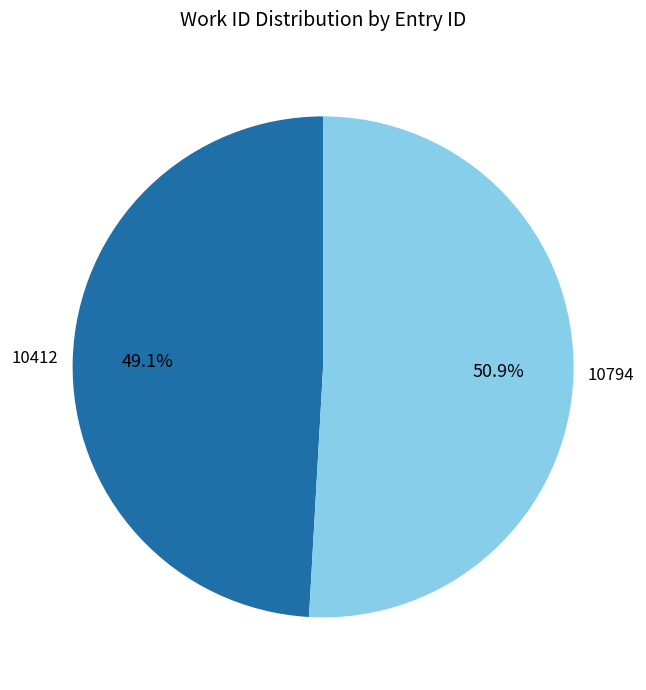

To the nearest percent, what is the average slice percentage?

50%